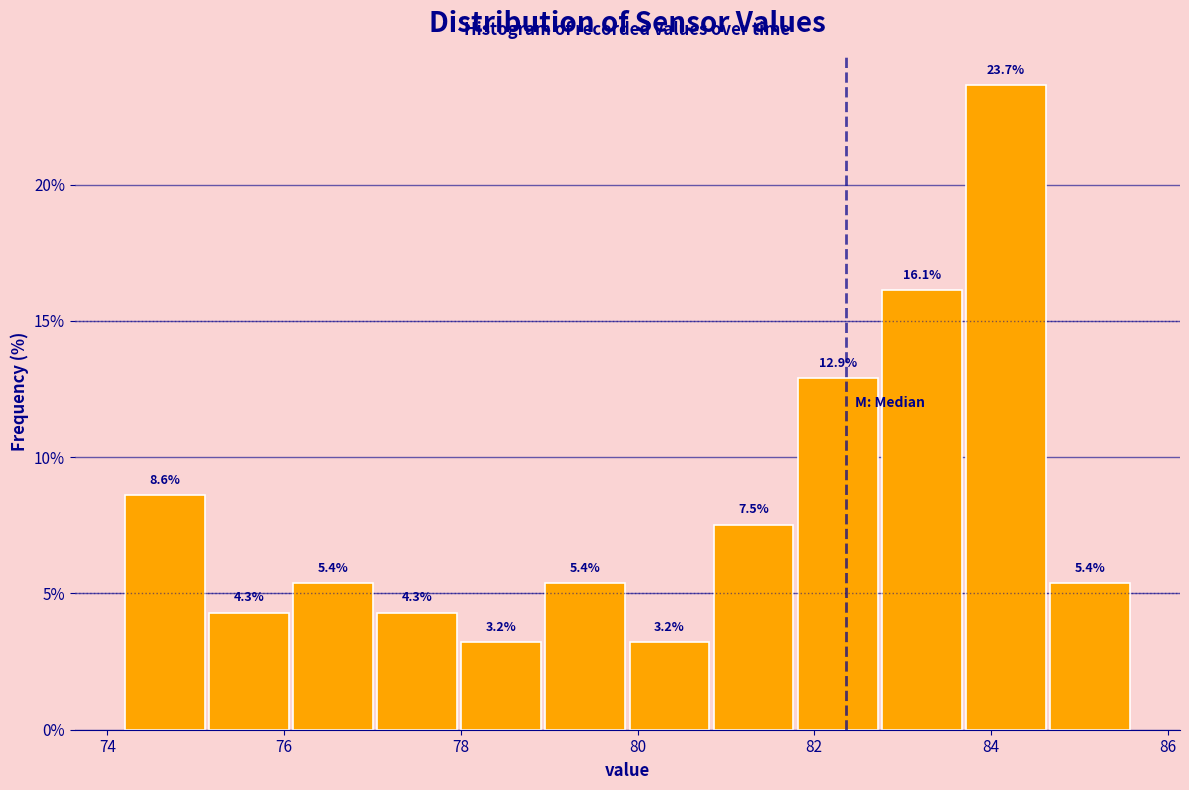

Which range on the x-axis has the tallest bar?

83.8 to 84.6